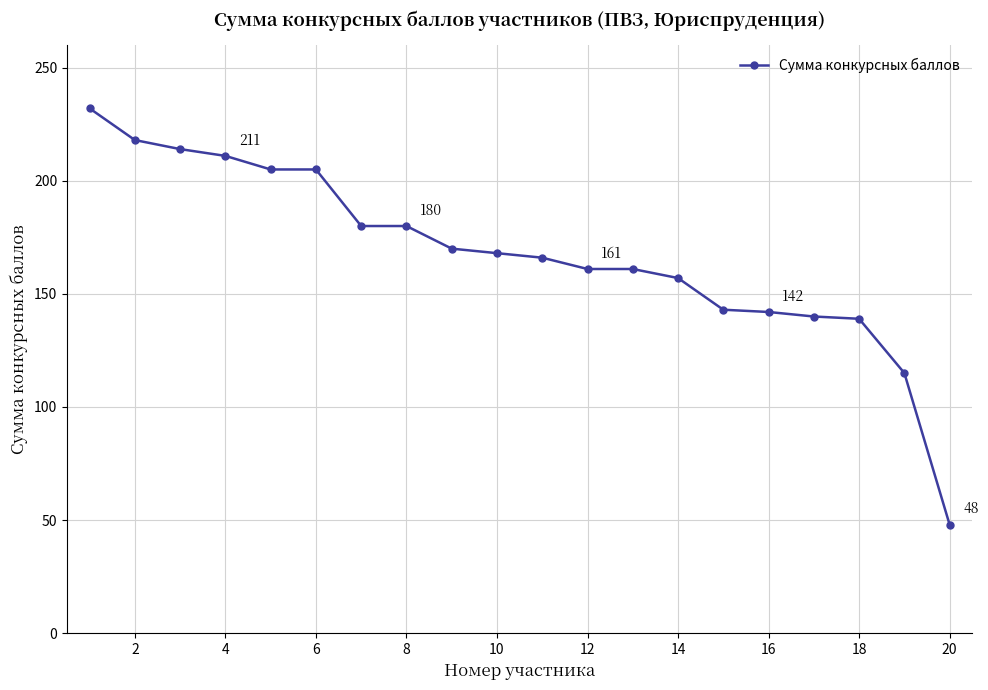

What is the difference between the maximum and minimum values?

184